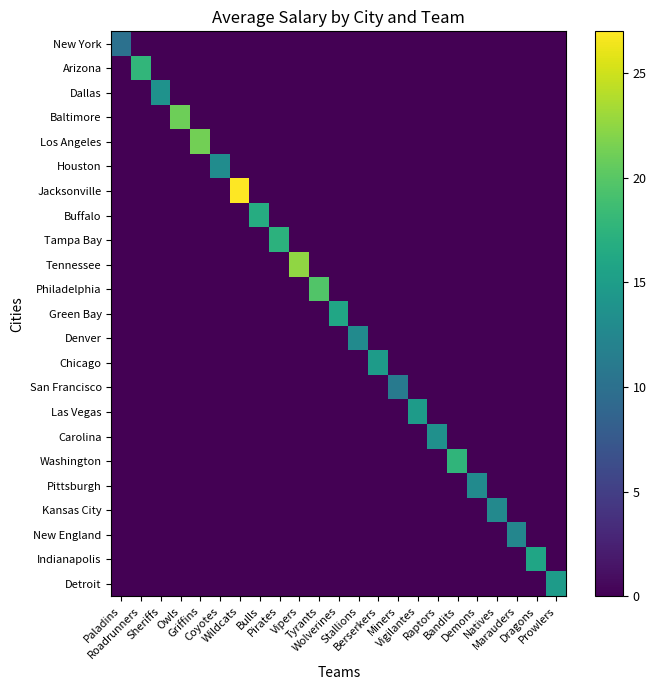

Which series has the widest spread of values?

Jacksonville